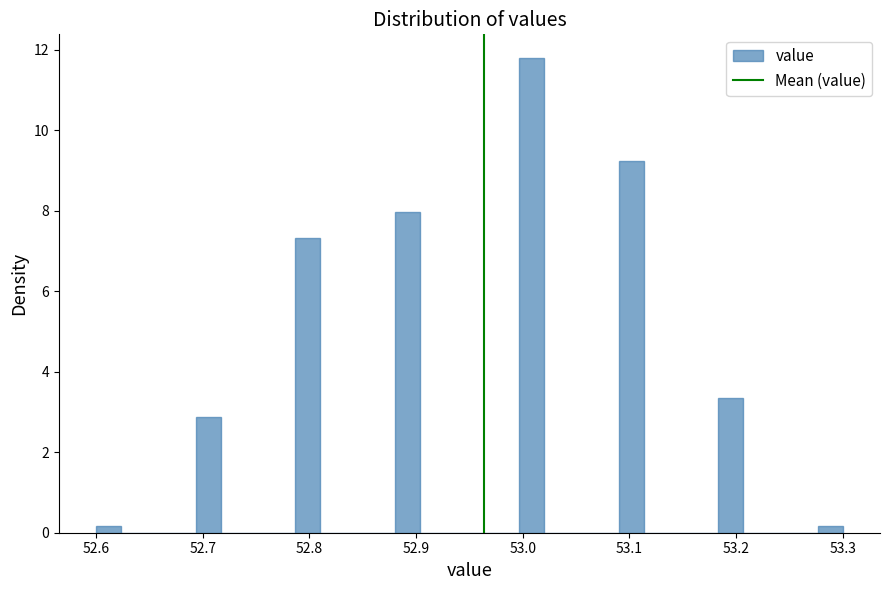

Read against the x-axis, roughly where is the centre of the tallest bar?

53.01